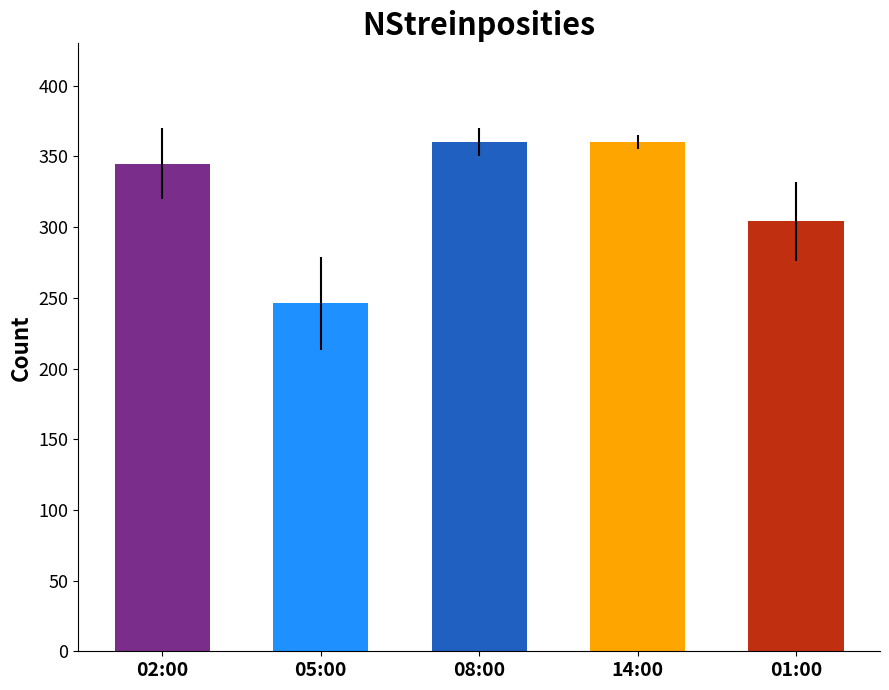

What is the label of the 2nd bar from the right?

14:00